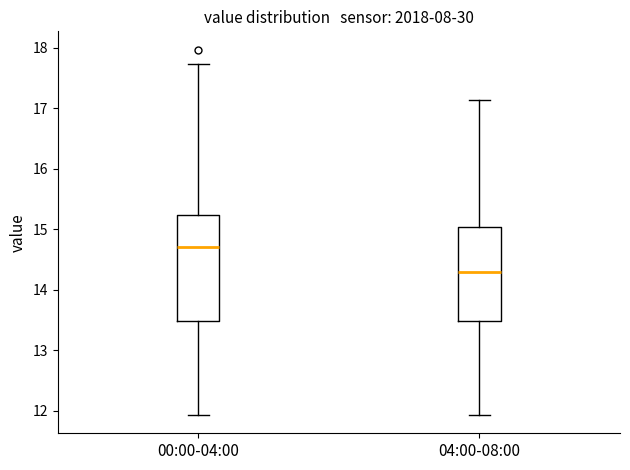

Reading left to right, transcribe this box plot: for each box, give where its median line is, the range the box spans, and where its two whiskers end, as read against the y-axis. The values are not printed on the chart, so give them approximately, as read against the axis.

00:00-04:00: median 14.7, box 13.5 to 15.2, whiskers 11.9 to 17.7
04:00-08:00: median 14.3, box 13.5 to 15.0, whiskers 11.9 to 17.1